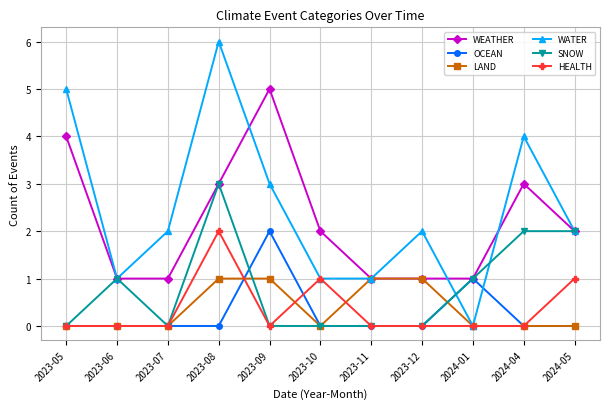

Is this an area chart (filled region under the line)?

No